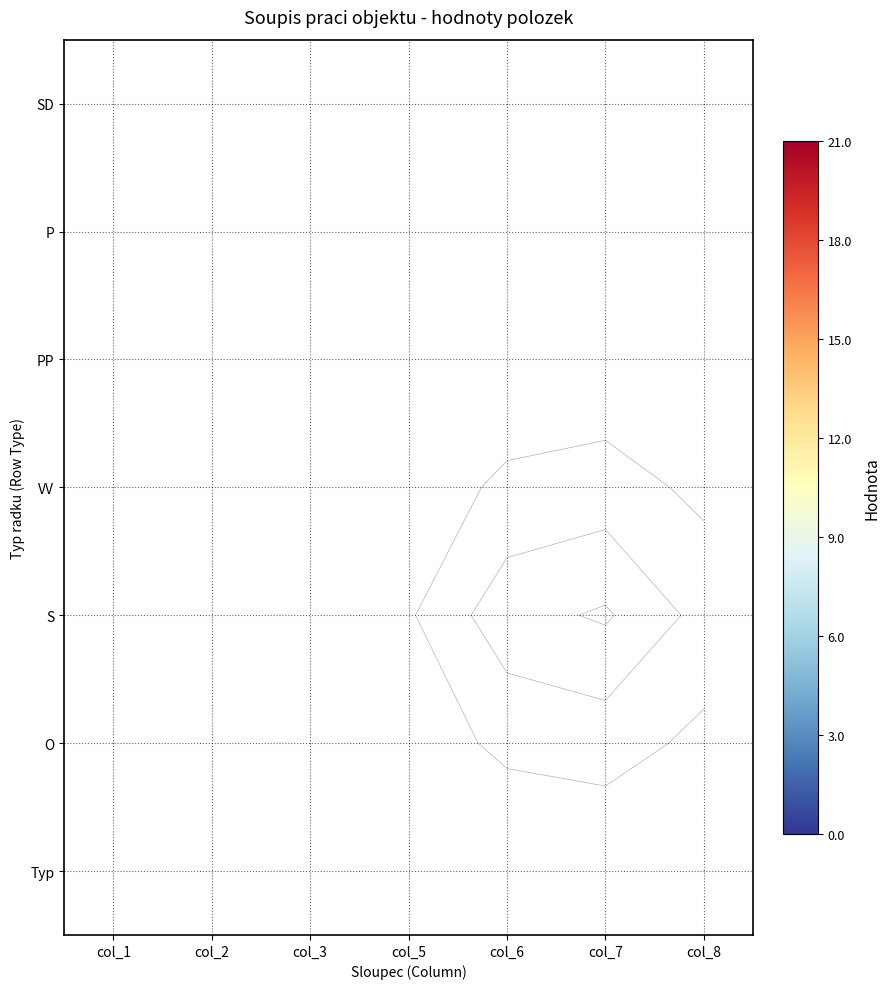

Rank the series at col_2 from highest to lowest value.

SD, P, PP, VV, S, O, Typ